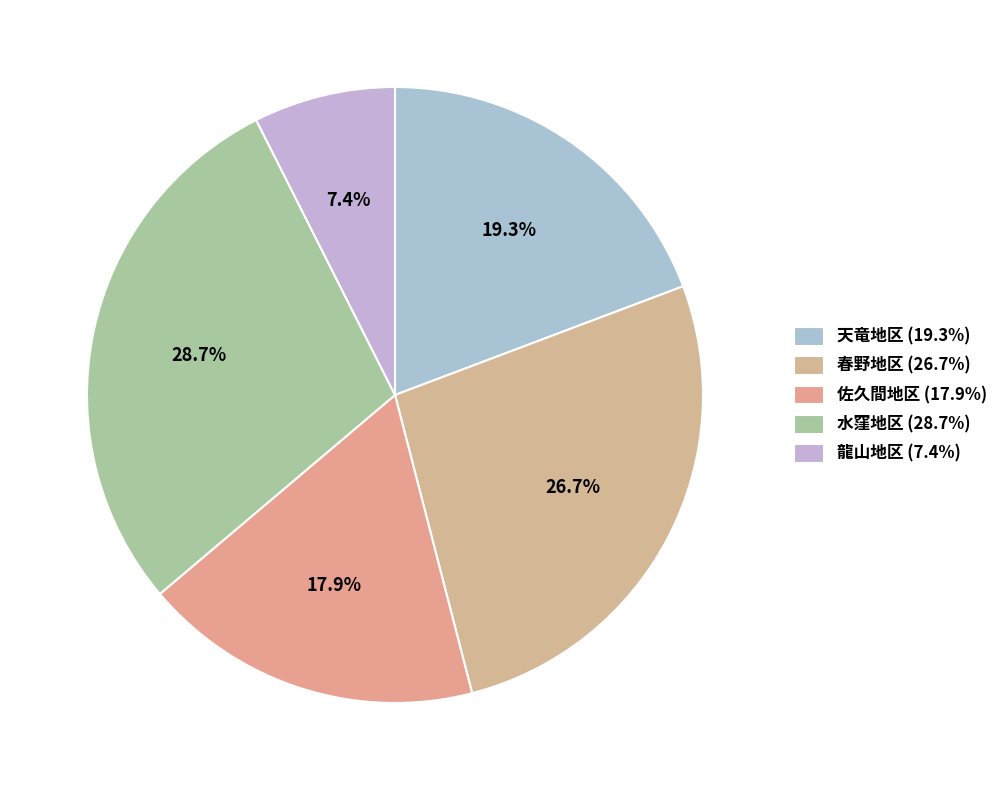

Which category has the smallest portion of the pie?

龍山地区